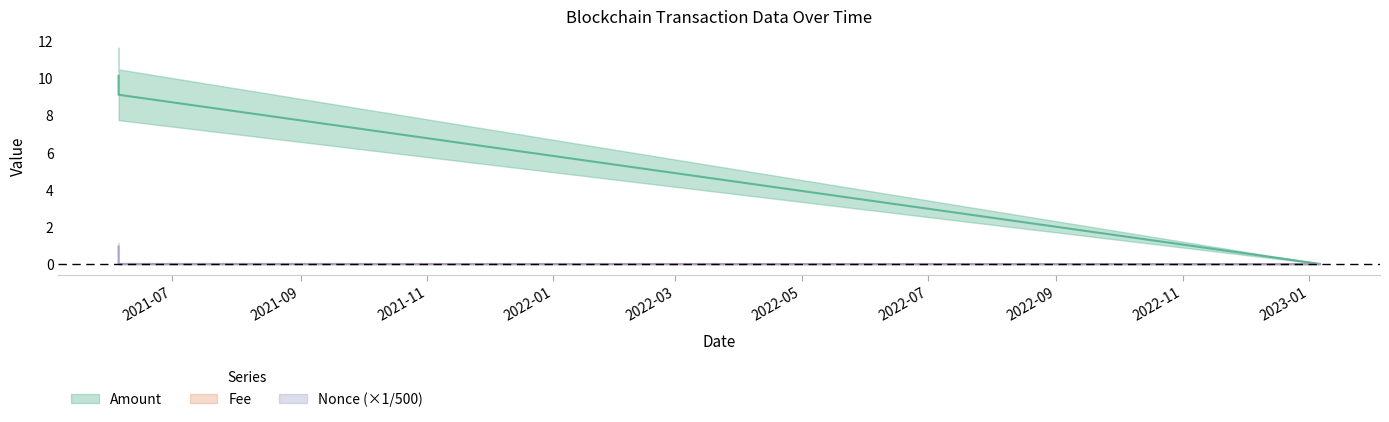

The Nonce series shows 0.0 at 2021-11. True or false?

True